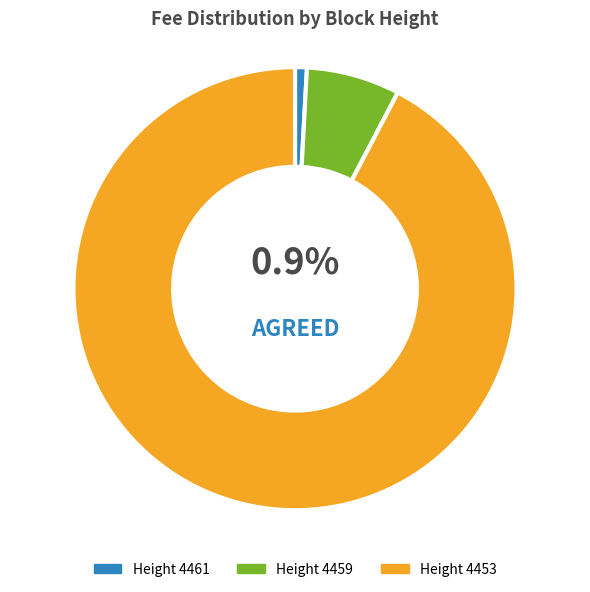

Does any single category account for the majority?

Yes